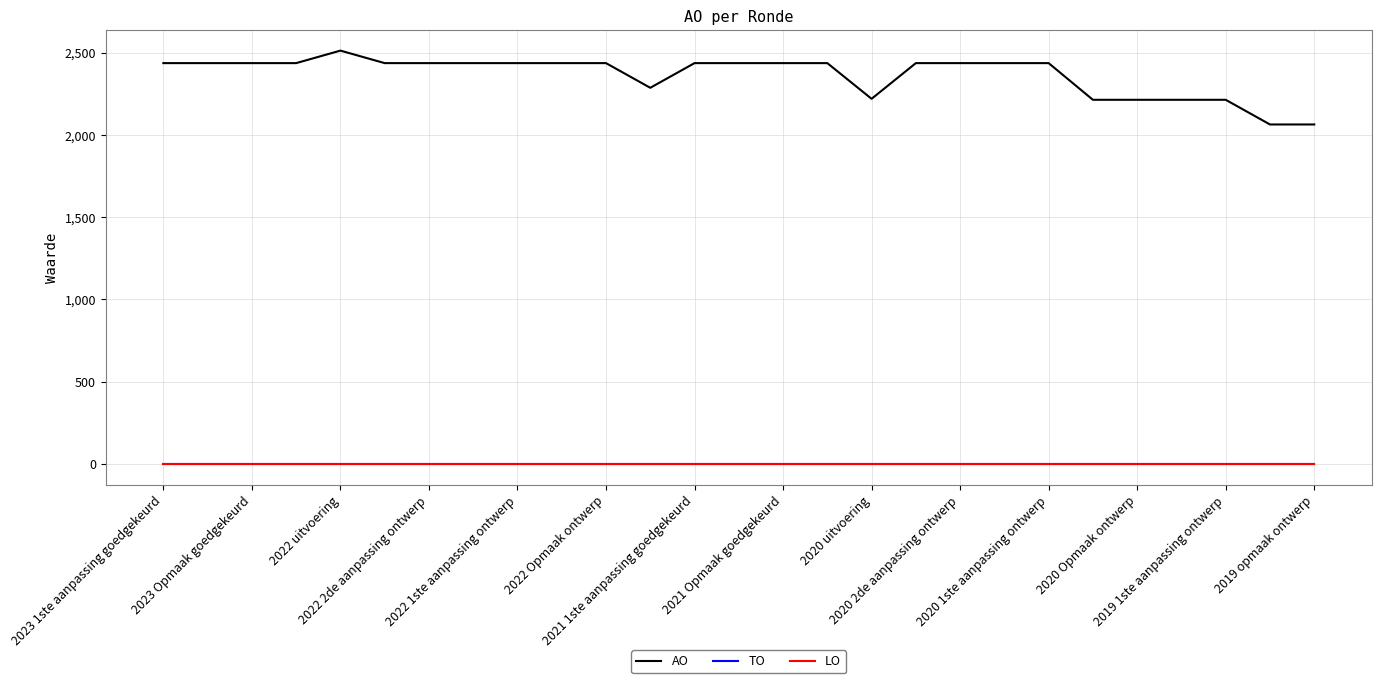

Which series has the largest total across all categories?

AO